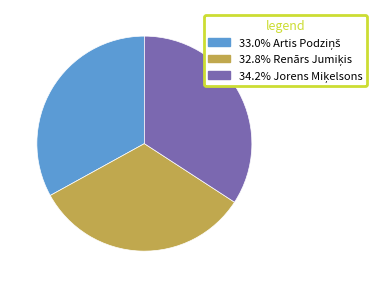

Does any single category account for the majority?

No